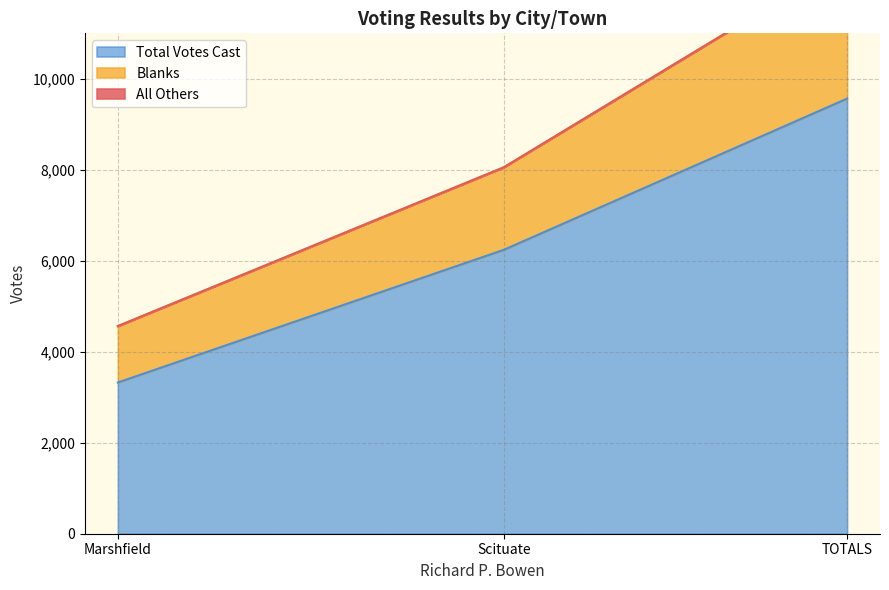

What is the label of the 3rd point from the right?

Marshfield